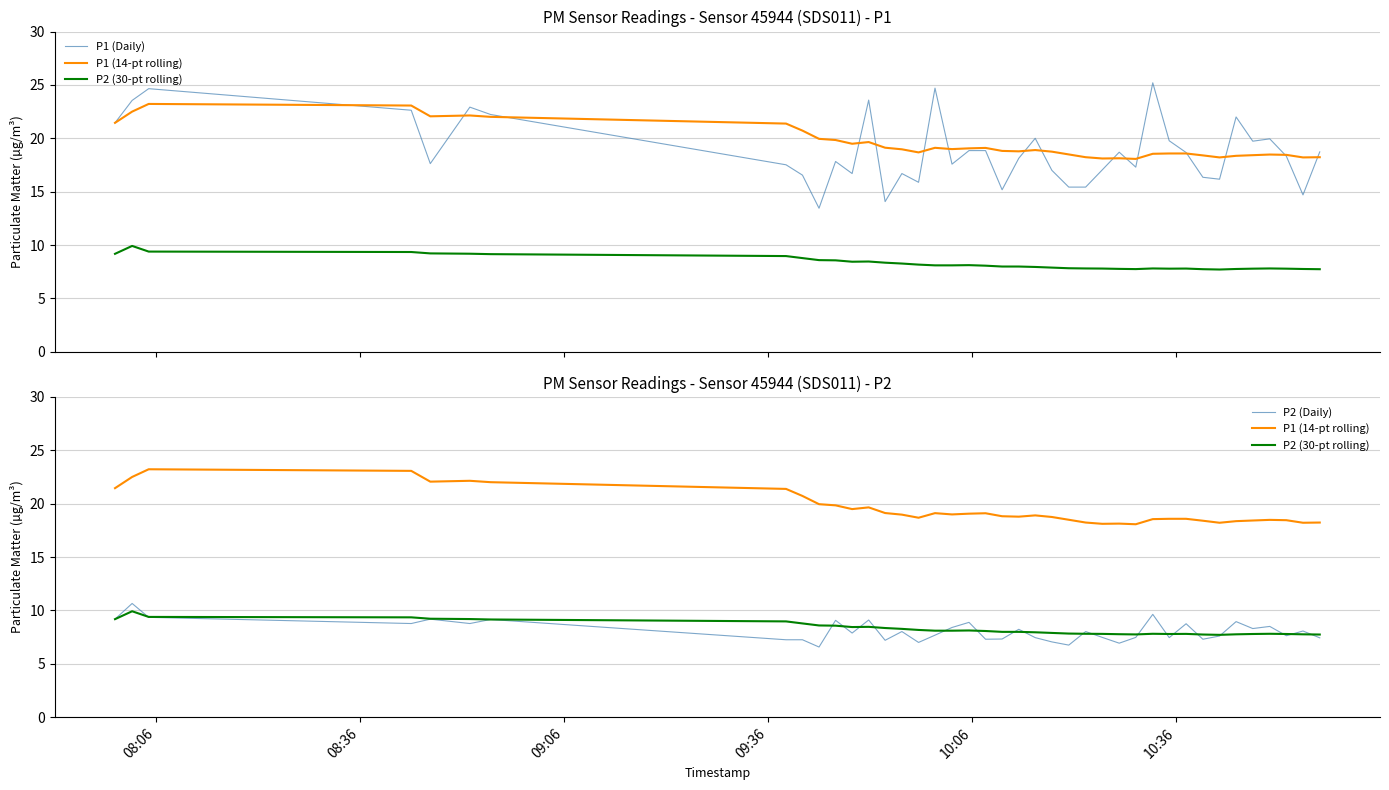

Does the chart display data point markers on the line(s)?

No